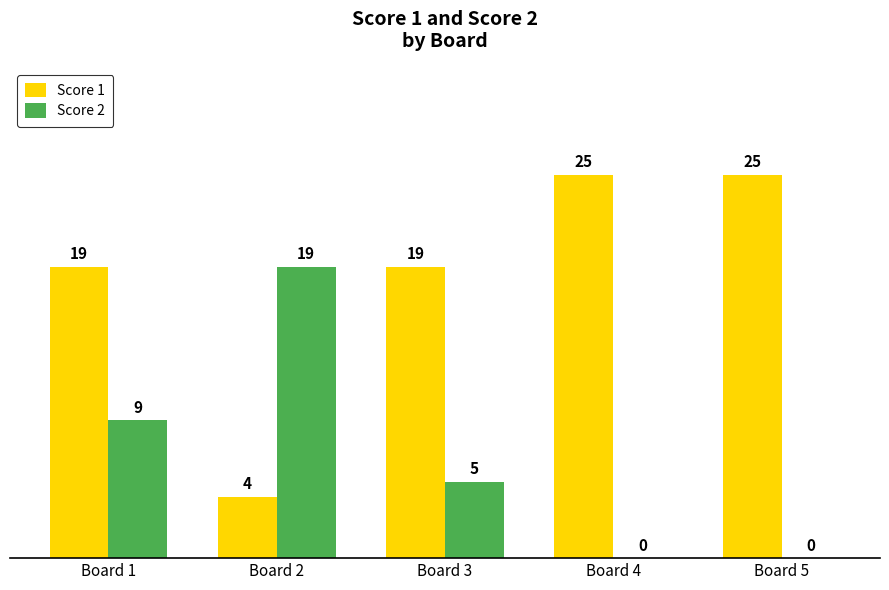

What is the difference between the Score 1 values at Board 1 and Board 2?

15